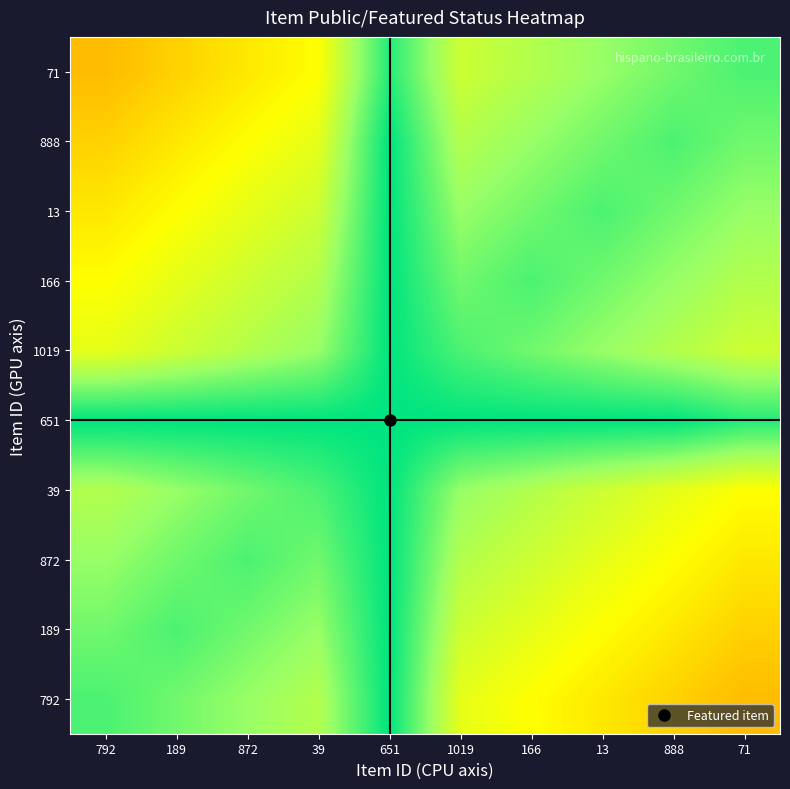

Reading right to left, transcribe all the data shown in this chart.

792: 71=45	888=50	13=55	166=60	1019=65	651=100	39=75	872=80	189=85	792=90
189: 71=50	888=55	13=60	166=65	1019=70	651=100	39=80	872=85	189=90	792=85
872: 71=55	888=60	13=65	166=70	1019=75	651=100	39=85	872=90	189=85	792=80
39: 71=60	888=65	13=70	166=75	1019=80	651=100	39=90	872=85	189=80	792=75
651: 71=95	888=100	13=100	166=100	1019=100	651=100	39=100	872=100	189=100	792=100
1019: 71=70	888=75	13=80	166=85	1019=90	651=100	39=80	872=75	189=70	792=65
166: 71=75	888=80	13=85	166=90	1019=85	651=100	39=75	872=70	189=65	792=60
13: 71=80	888=85	13=90	166=85	1019=80	651=100	39=70	872=65	189=60	792=55
888: 71=85	888=90	13=85	166=80	1019=75	651=100	39=65	872=60	189=55	792=50
71: 71=90	888=85	13=80	166=75	1019=70	651=95	39=60	872=55	189=50	792=45